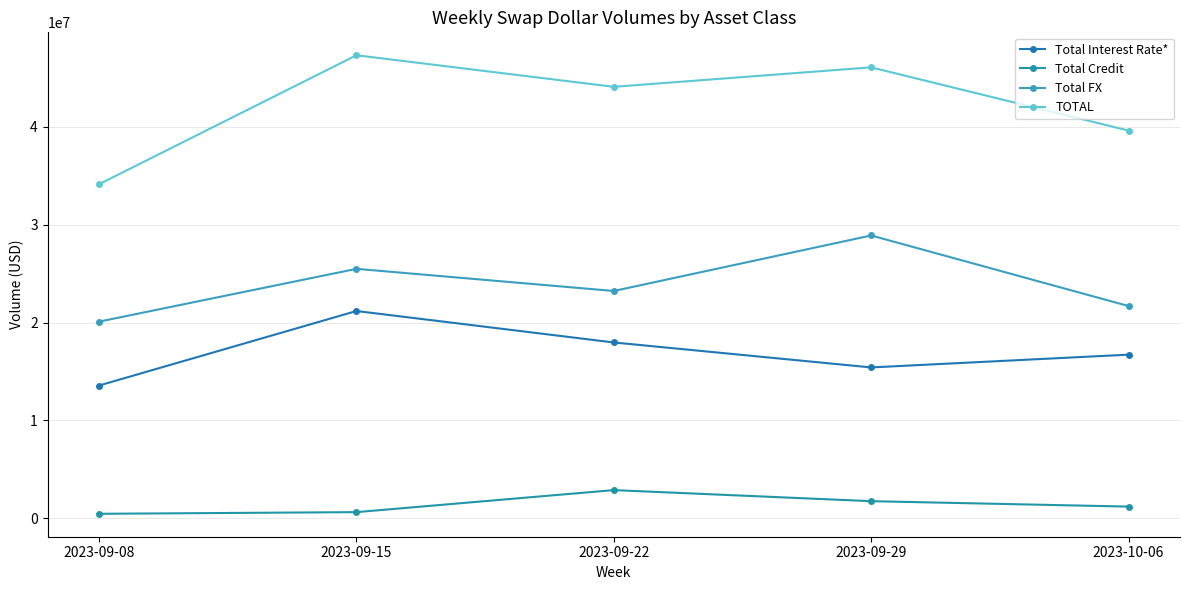

Where is TOTAL nearest to the value 40725551?

2023-10-06